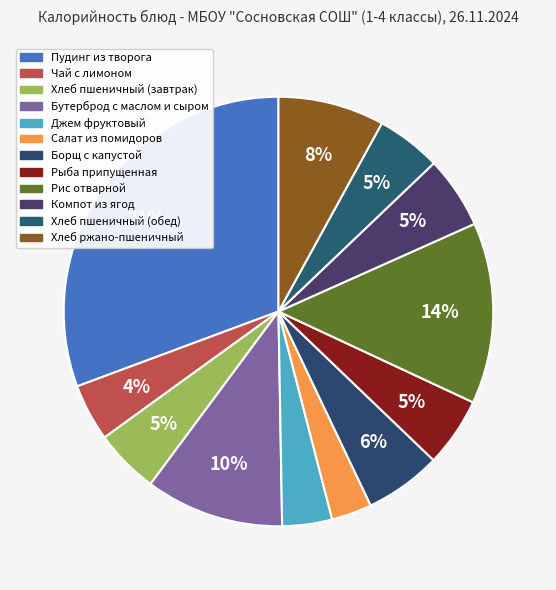

Rank the categories by value from highest to lowest.

Пудинг из творога, Рис отварной, Бутерброд с маслом и сыром, Хлеб ржано-пшеничный, Борщ с капустой, Компот из ягод, Рыба припущенная, Хлеб пшеничный (обед), Хлеб пшеничный (завтрак), Чай с лимоном, Джем фруктовый, Салат из помидоров